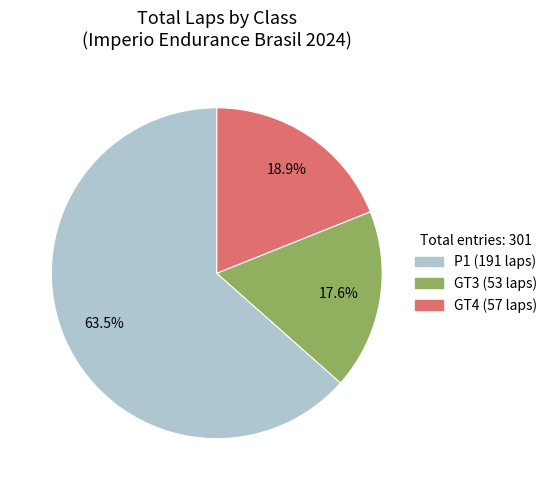

What percentage do P1 and GT3 together represent?

81.1%